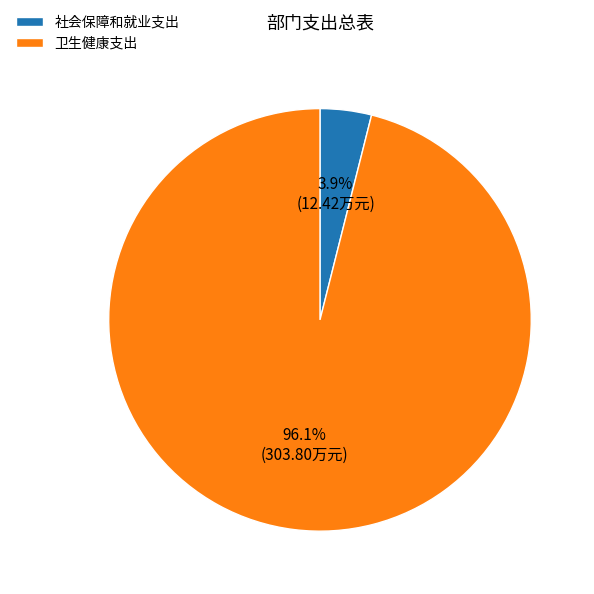

The 卫生健康支出 slice represents 90% of the pie. True or false?

False